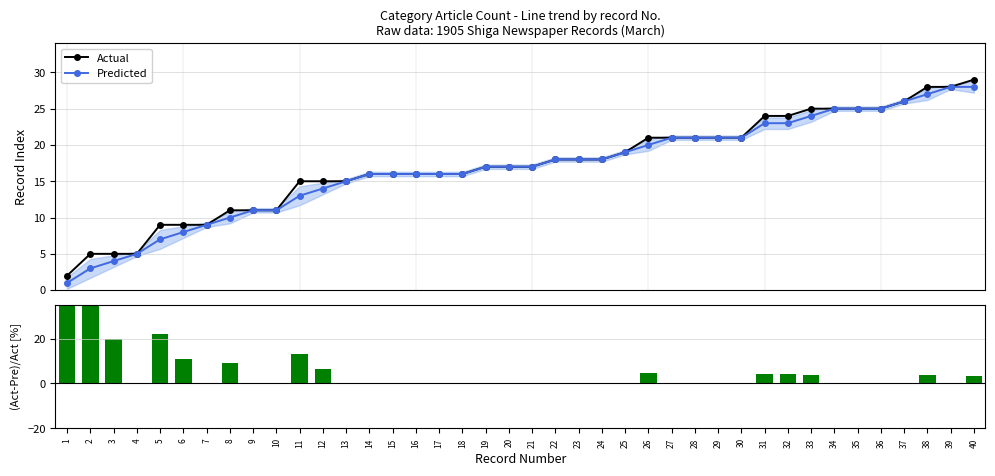

Rank the categories by Actual value from highest to lowest.

40, 38, 39, 37, 33, 34, 35, 36, 31, 32, 26, 27, 28, 29, 30, 25, 22, 23, 24, 19, 20, 21, 14, 15, 16, 17, 18, 11, 12, 13, 8, 9, 10, 5, 6, 7, 2, 3, 4, 1